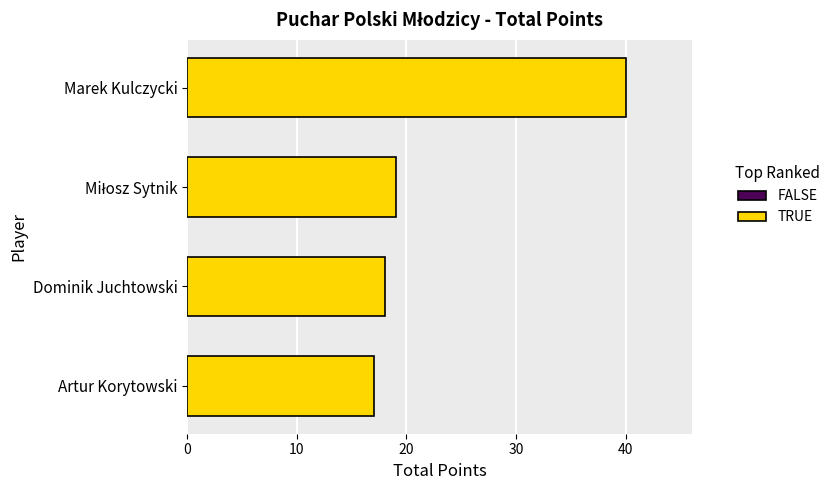

The value at Dominik Juchtowski is 27. True or false?

False